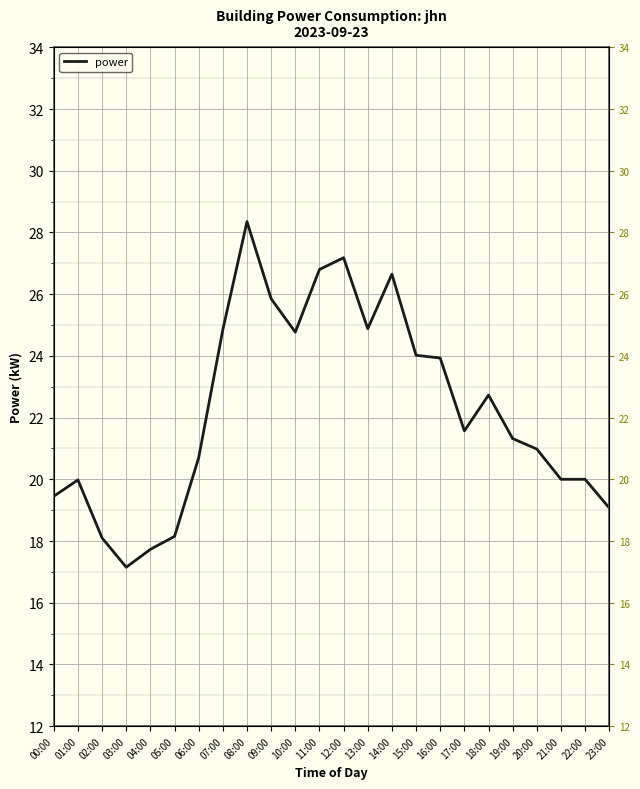

How many interior local peaks (higher than both neighbors) does the data have?

5